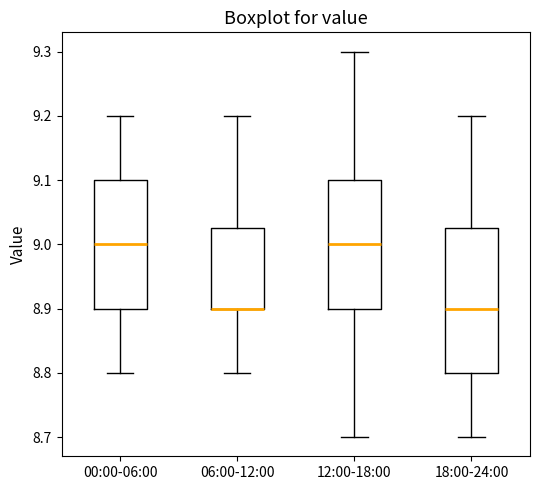

Reading left to right, transcribe this box plot: for each box, give where its median line is, the range the box spans, and where its two whiskers end, as read against the y-axis. The values are not printed on the chart, so give them approximately, as read against the axis.

00:00-06:00: median 9.00, box 8.90 to 9.10, whiskers 8.80 to 9.20
06:00-12:00: median 8.90 (drawn on the box's lower edge), box 8.90 to 9.03, whiskers 8.80 to 9.20
12:00-18:00: median 9.00, box 8.90 to 9.10, whiskers 8.70 to 9.30
18:00-24:00: median 8.90, box 8.80 to 9.03, whiskers 8.70 to 9.20